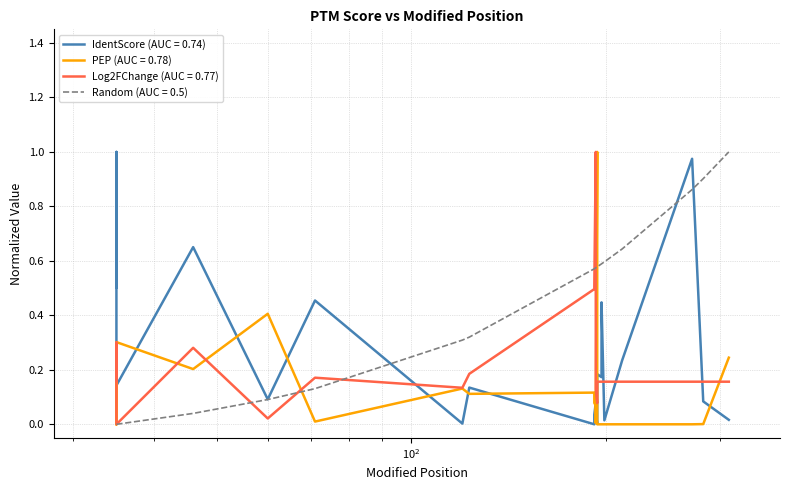

Which category has the lowest value in the Log2FChange series?

35